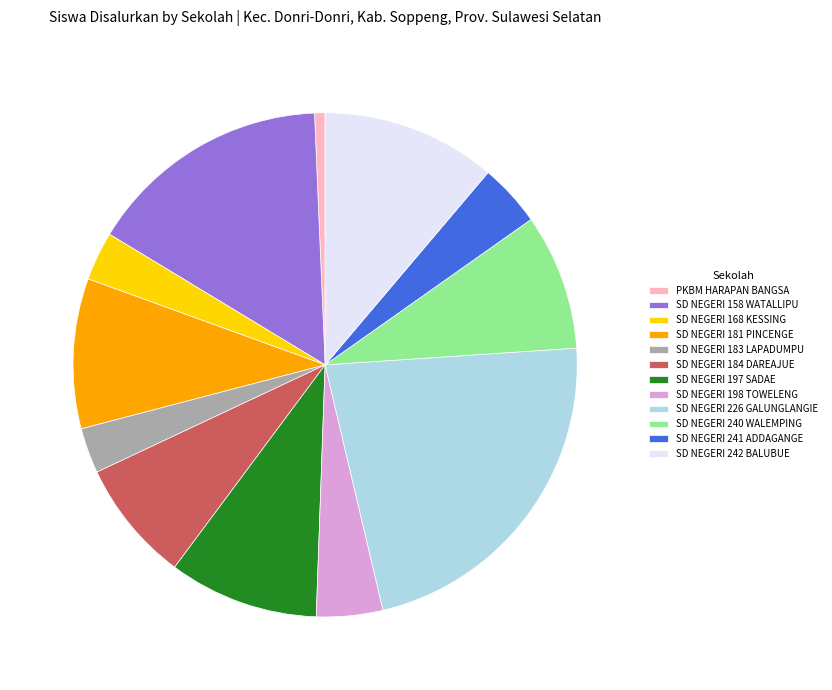

Is it true that SD NEGERI 168 KESSING is 3% of the pie?

True